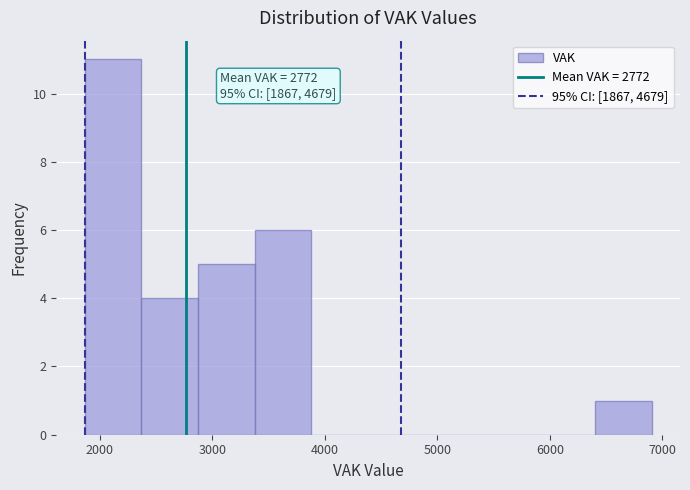

Which range on the x-axis has the tallest bar?

1900 to 2400